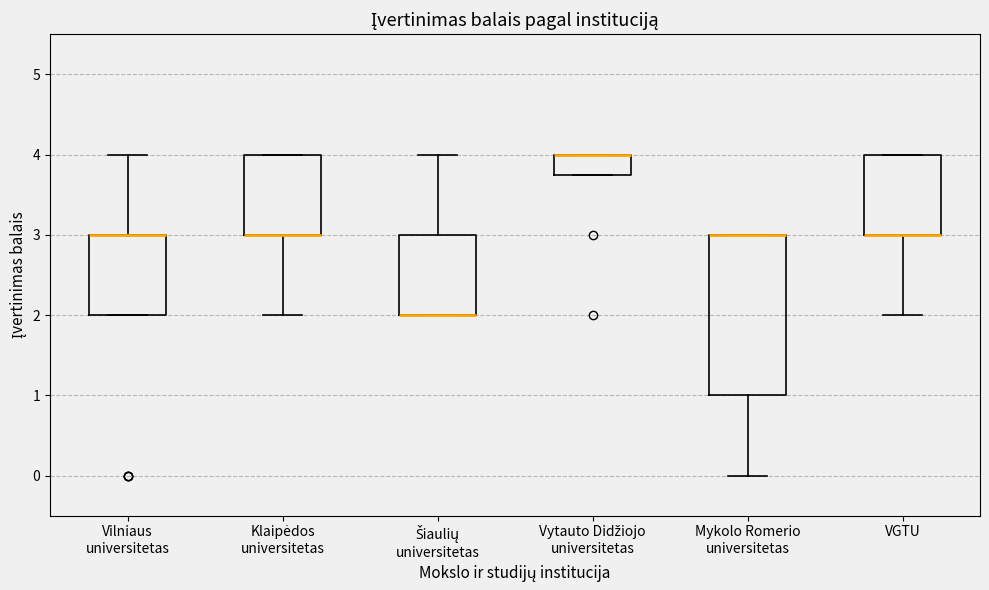

Reading left to right, read every box against the y-axis: the position of its median line, the range the box covers, and the ends of its whiskers. The values are not printed on the chart, so give them approximately, as read against the axis.

Vilniaus universitetas: median 3.0 (drawn on the box's upper edge), box 2.0 to 3.0, whiskers 2.0 to 4.0
Klaipėdos universitetas: median 3.0 (drawn on the box's lower edge), box 3.0 to 4.0, whiskers 2.0 to 4.0
Šiaulių universitetas: median 2.0 (drawn on the box's lower edge), box 2.0 to 3.0, whiskers 2.0 to 4.0
Vytauto Didžiojo universitetas: median 4.0 (drawn on the box's upper edge), box 3.8 to 4.0, whiskers 3.8 to 4.0
Mykolo Romerio universitetas: median 3.0 (drawn on the box's upper edge), box 1.0 to 3.0, whiskers 0.0 to 3.0
VGTU: median 3.0 (drawn on the box's lower edge), box 3.0 to 4.0, whiskers 2.0 to 4.0